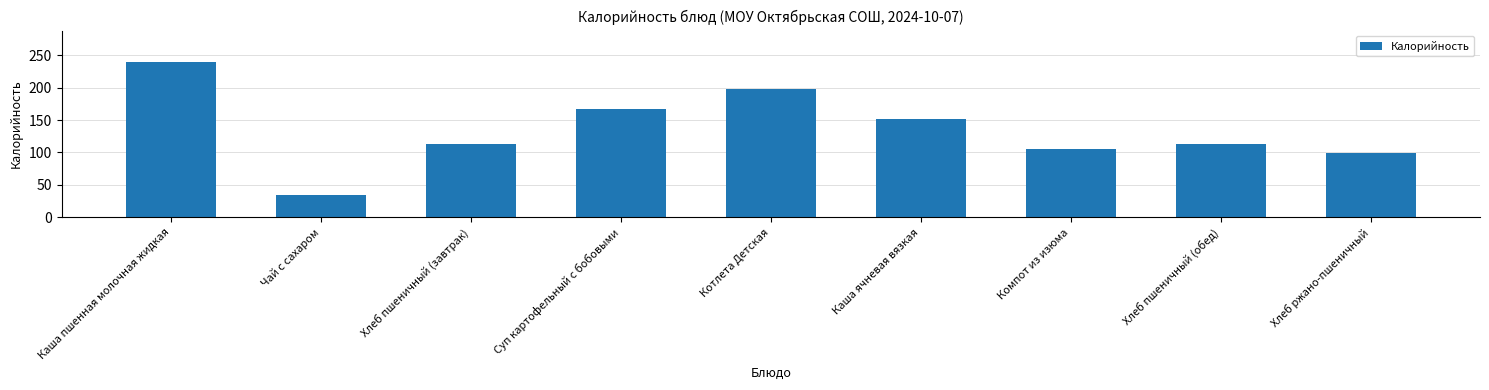

The chart shows a value of 113.0 at Хлеб пшеничный (обед). True or false?

True